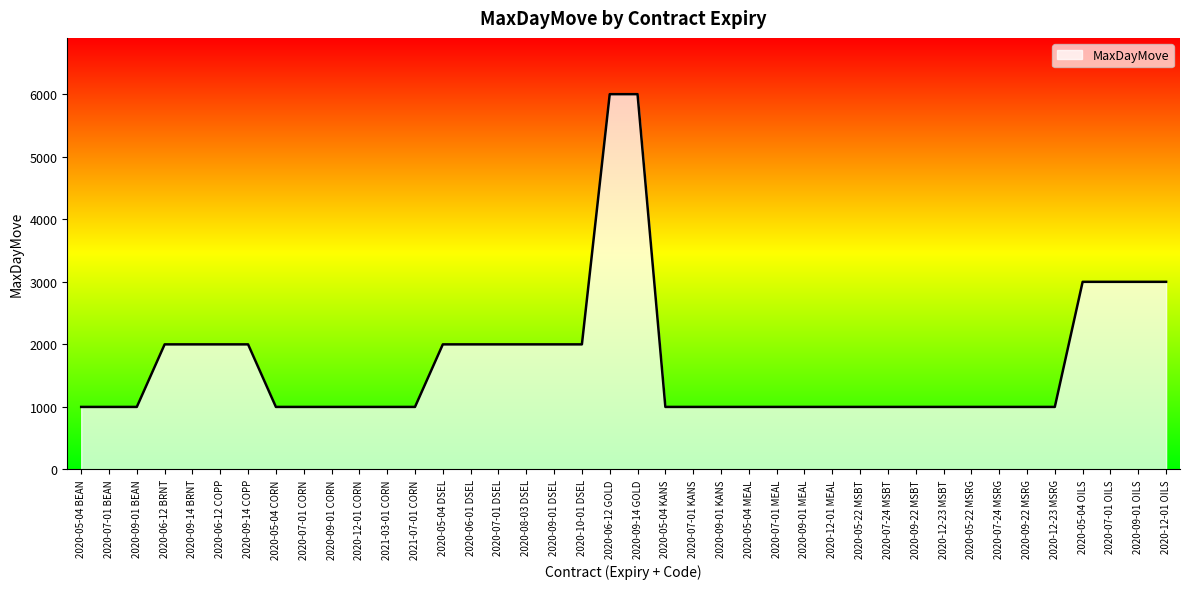

Reading left to right, transcribe all the data shown in this chart.

2020-05-04 BEAN=1000	2020-07-01 BEAN=1000	2020-09-01 BEAN=1000	2020-06-12 BRNT=2000	2020-09-14 BRNT=2000	2020-06-12 COPP=2000	2020-09-14 COPP=2000	2020-05-04 CORN=1000	2020-07-01 CORN=1000	2020-09-01 CORN=1000	2020-12-01 CORN=1000	2021-03-01 CORN=1000	2021-07-01 CORN=1000	2020-05-04 DSEL=2000	2020-06-01 DSEL=2000	2020-07-01 DSEL=2000	2020-08-03 DSEL=2000	2020-09-01 DSEL=2000	2020-10-01 DSEL=2000	2020-06-12 GOLD=6000	2020-09-14 GOLD=6000	2020-05-04 KANS=1000	2020-07-01 KANS=1000	2020-09-01 KANS=1000	2020-05-04 MEAL=1000	2020-07-01 MEAL=1000	2020-09-01 MEAL=1000	2020-12-01 MEAL=1000	2020-05-22 MSBT=1000	2020-07-24 MSBT=1000	2020-09-22 MSBT=1000	2020-12-23 MSBT=1000	2020-05-22 MSRG=1000	2020-07-24 MSRG=1000	2020-09-22 MSRG=1000	2020-12-23 MSRG=1000	2020-05-04 OILS=3000	2020-07-01 OILS=3000	2020-09-01 OILS=3000	2020-12-01 OILS=3000